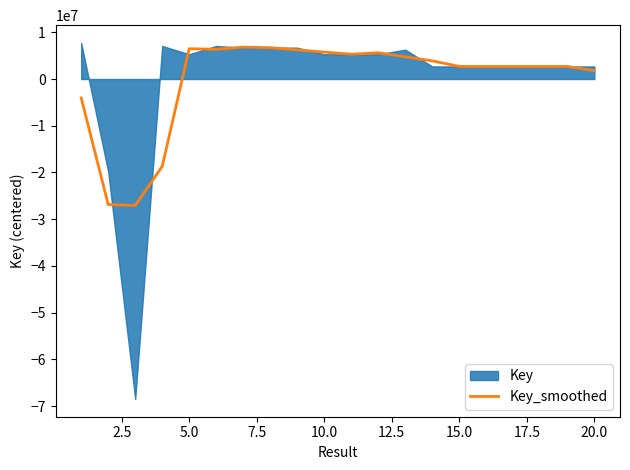

How many lines are shown in the chart?

1